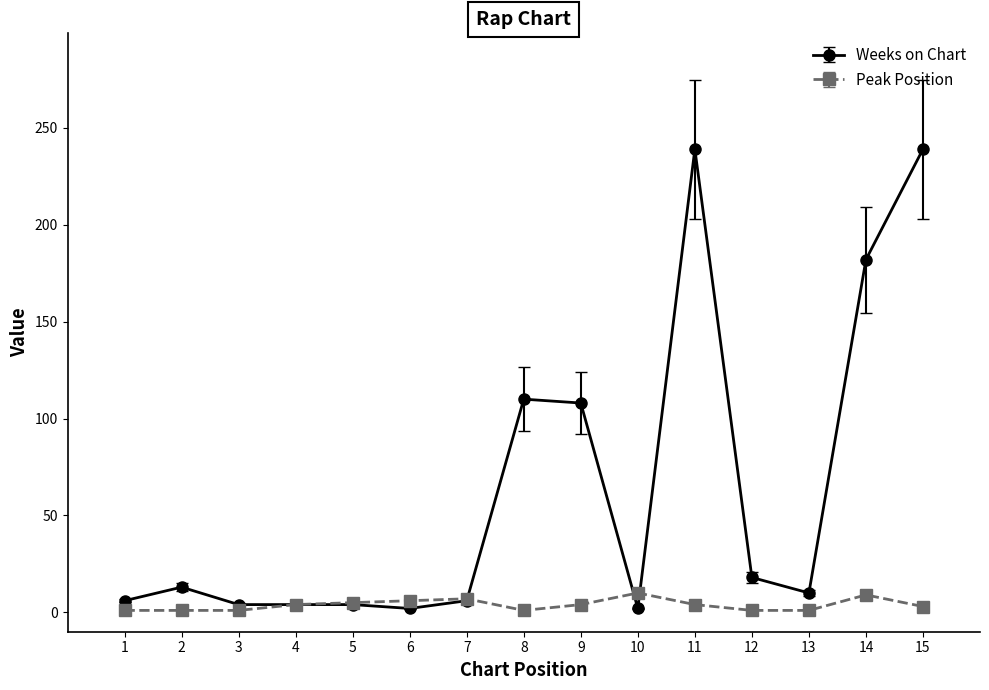

True or false: Weeks on Chart has more than 2 points higher than both neighbors.

True